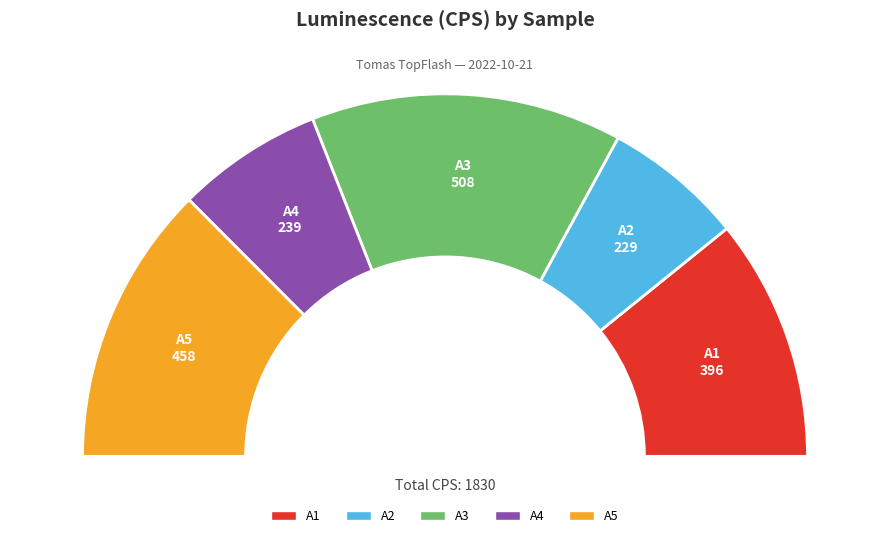

Count the number of slices in the pie.

5